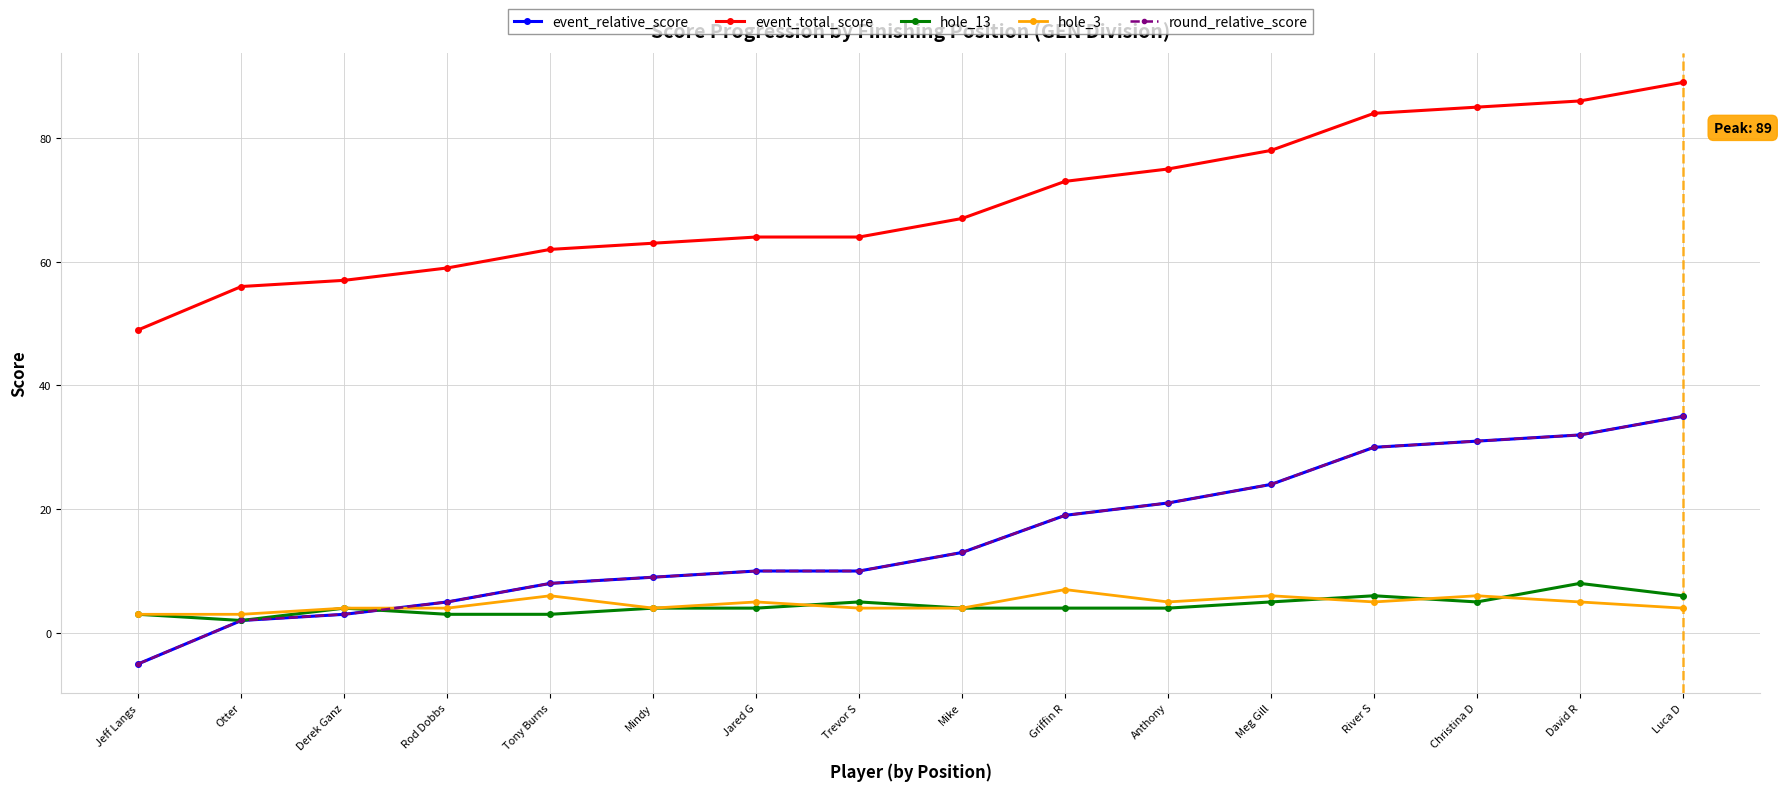

How many lines are shown in the chart?

5